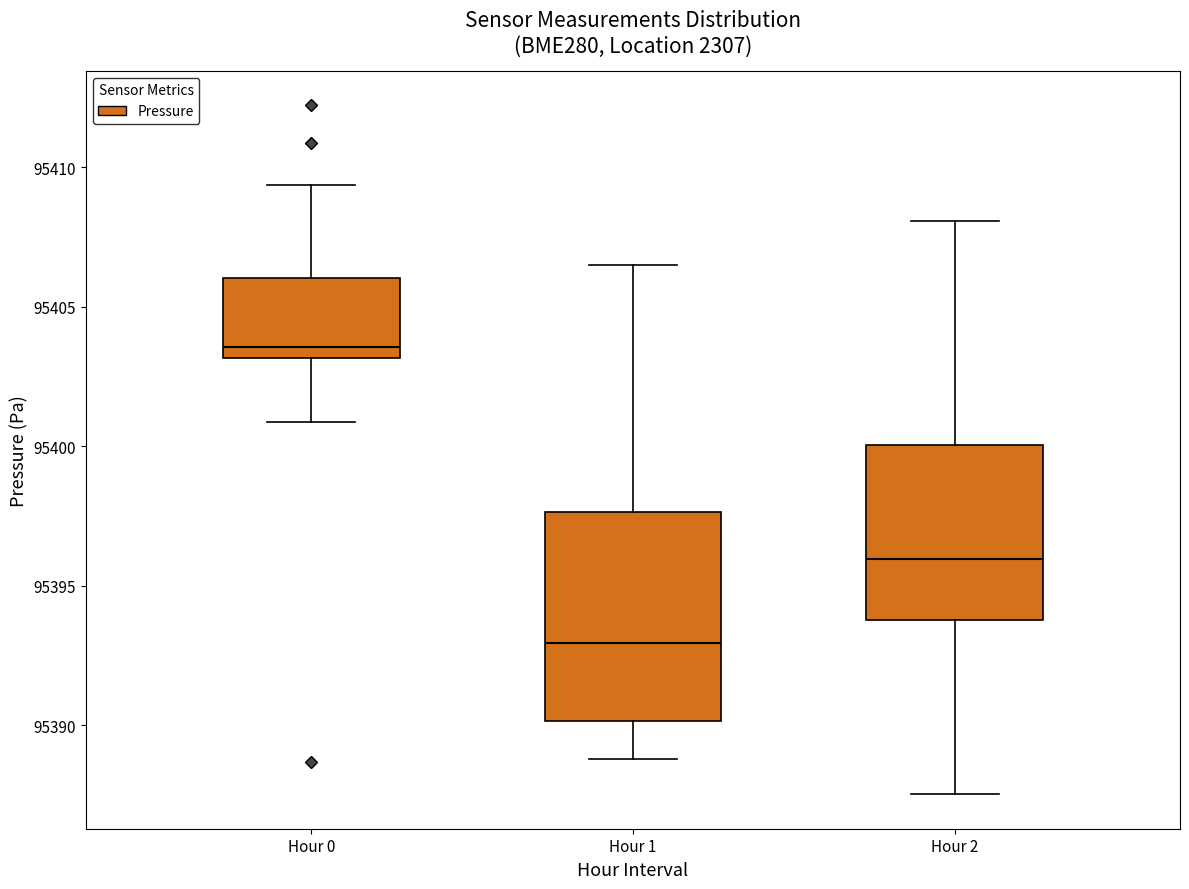

Reading left to right, transcribe this box plot: for each box, give where its median line is, the range the box spans, and where its two whiskers end, as read against the y-axis. The values are not printed on the chart, so give them approximately, as read against the axis.

Hour 0: median 95403.5, box 95403.0 to 95406.0, whiskers 95401.0 to 95409.5
Hour 1: median 95393.0, box 95390.0 to 95397.5, whiskers 95389.0 to 95406.5
Hour 2: median 95396.0, box 95394.0 to 95400.0, whiskers 95387.5 to 95408.0